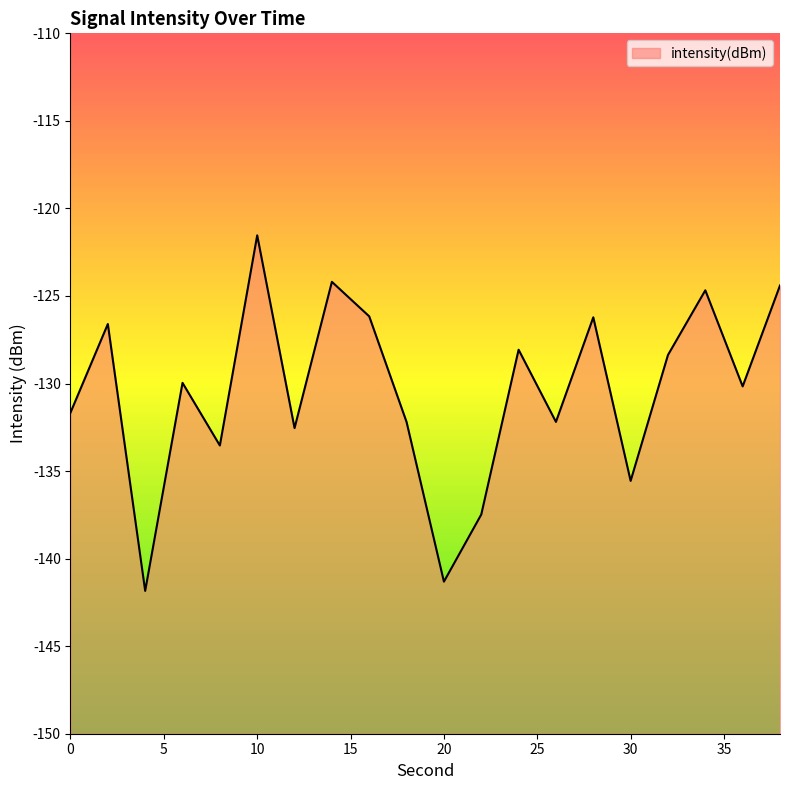

How many values are below -129?

11